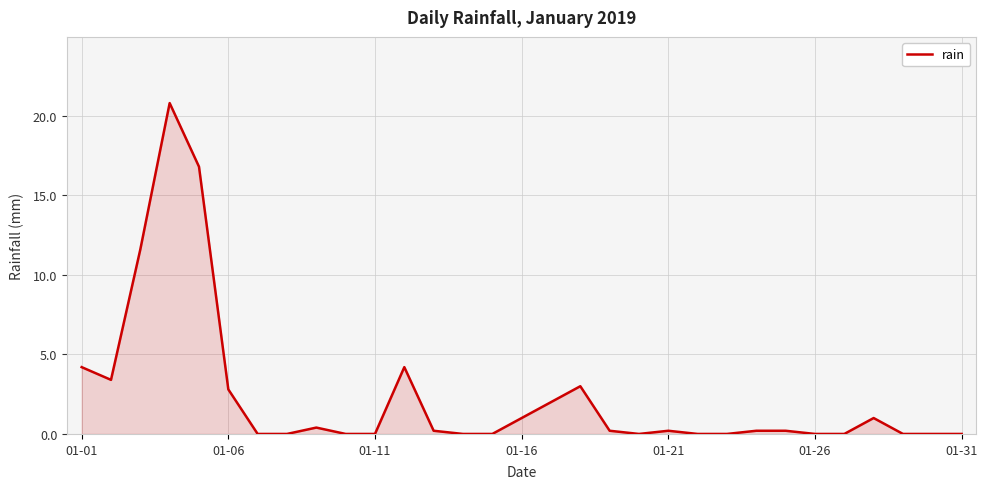

How many lines are shown in the chart?

1